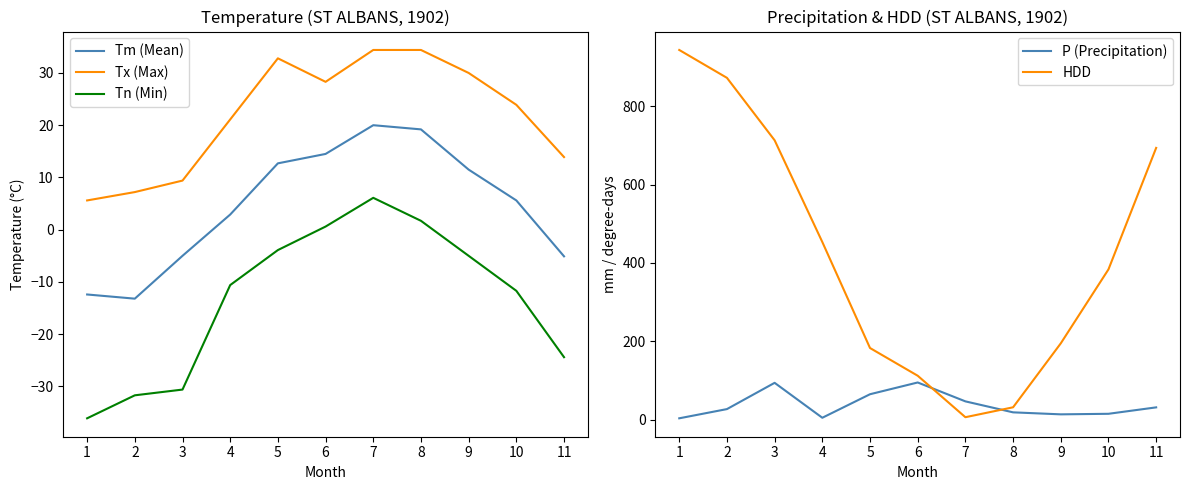

How many categories are shown in the chart?

11